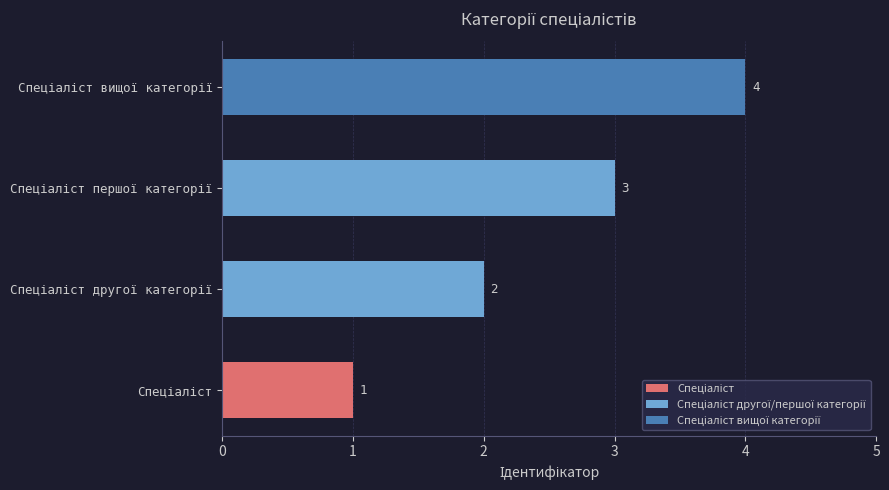

What is the difference between the maximum and minimum values?

3